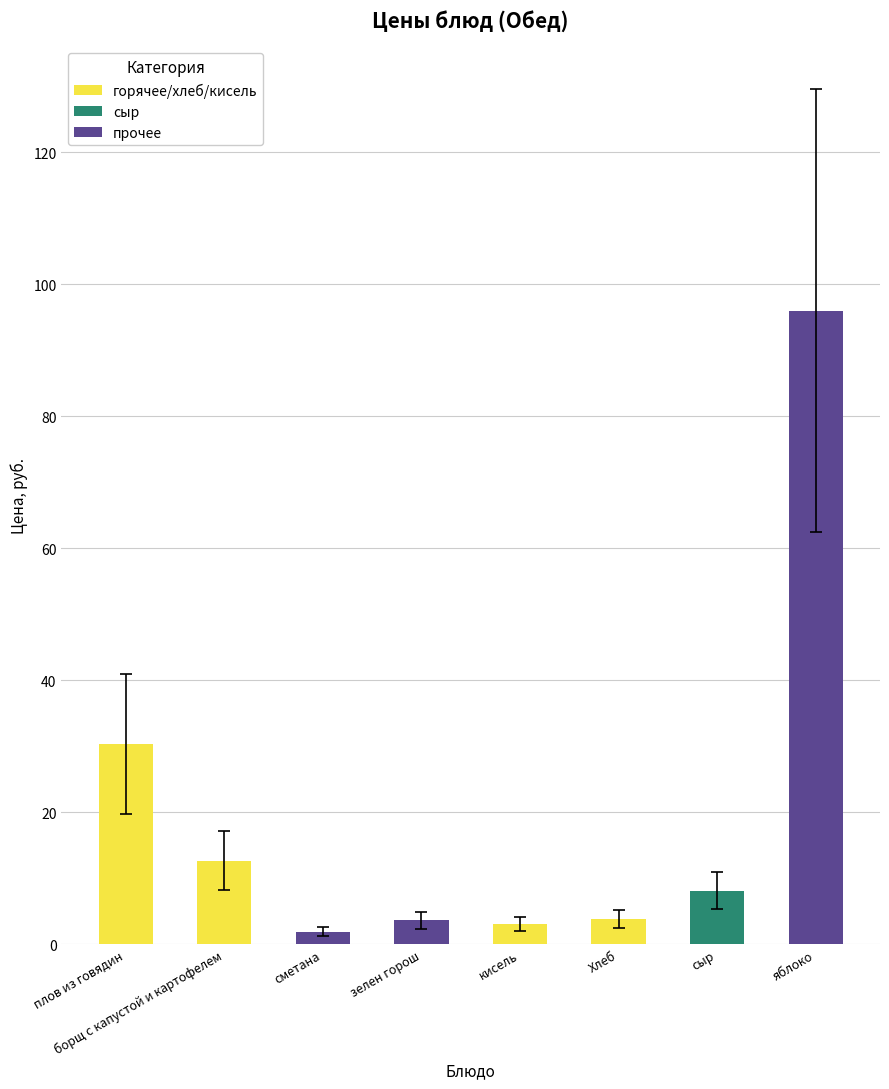

What is the value of the 7th bar from the left?

8.1